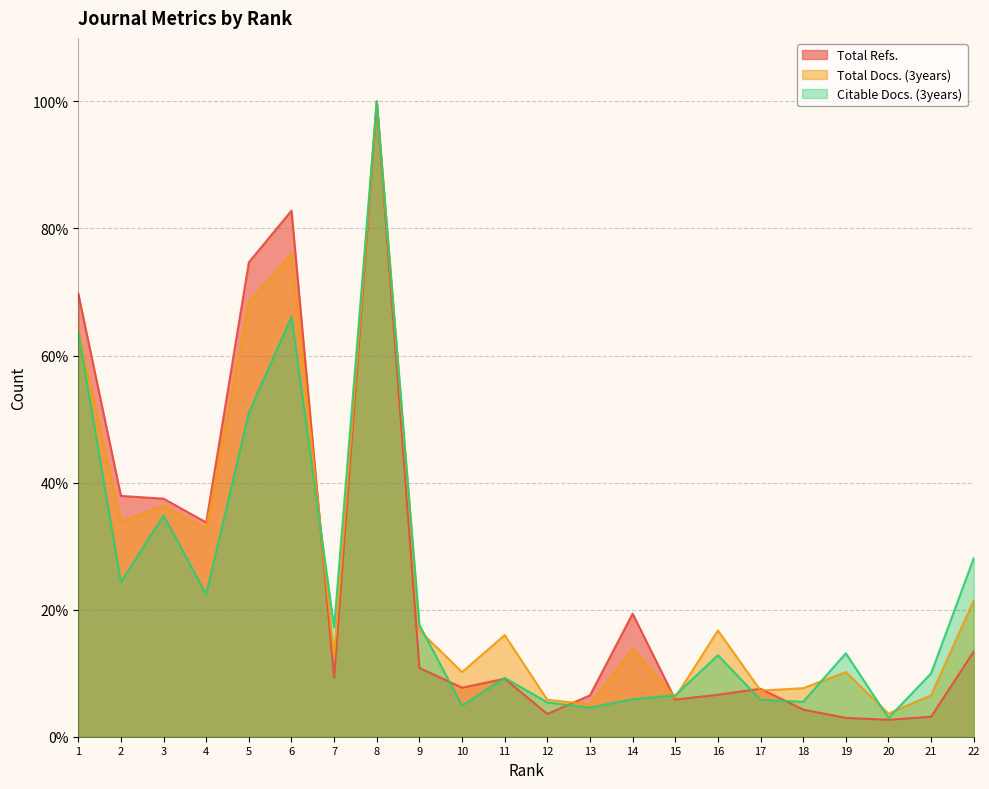

After their last crossing, which series has the higher values: Citable Docs. (3years) or Total Refs.?

Citable Docs. (3years)